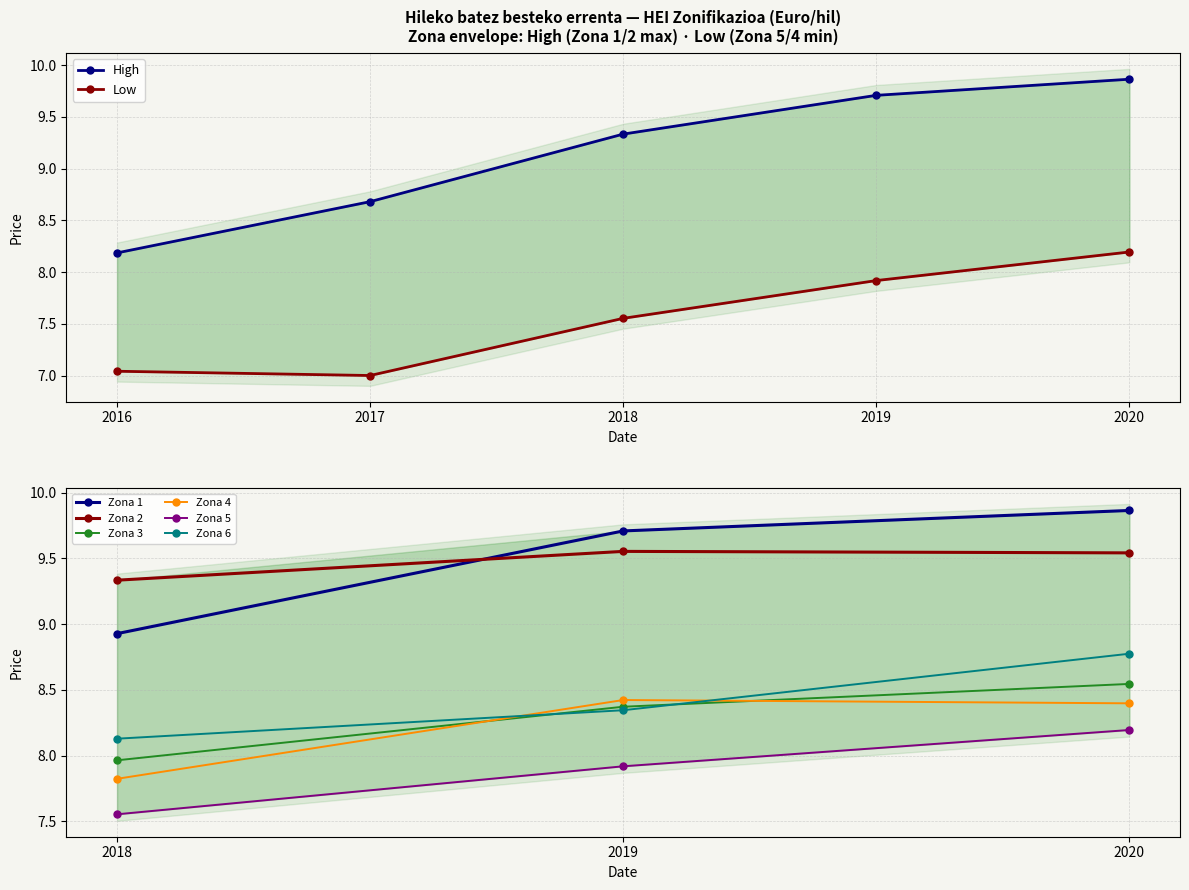

What is the approximate value of Zona 6 at 2018?

8.1